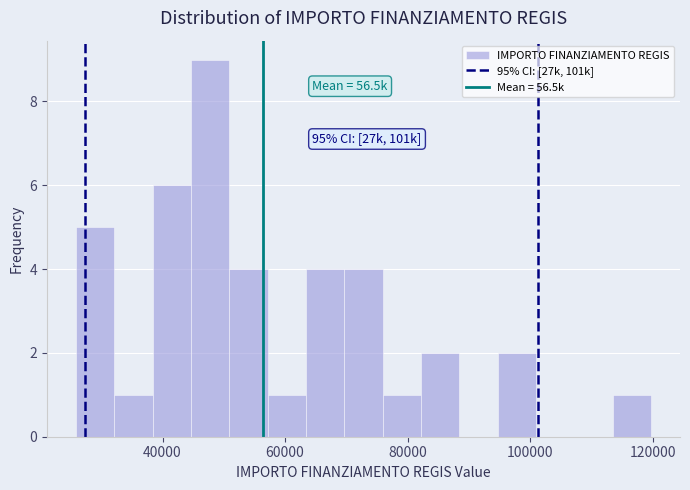

Around what value on the x-axis is the tallest bar? Give the approximate position of its centre, as read against the axis.

48000